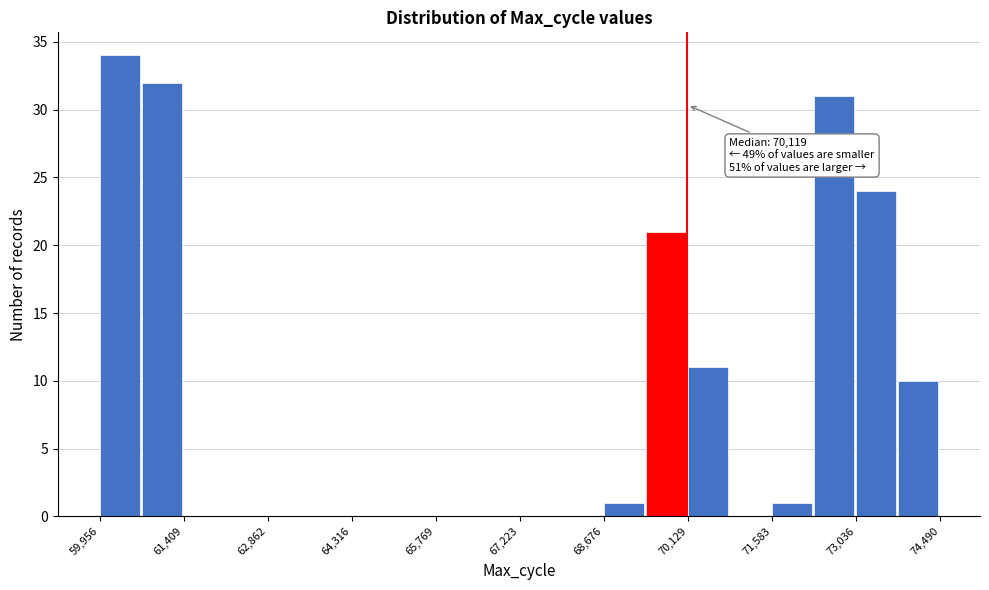

Around what value on the x-axis is the tallest bar? Give the approximate position of its centre, as read against the axis.

60400